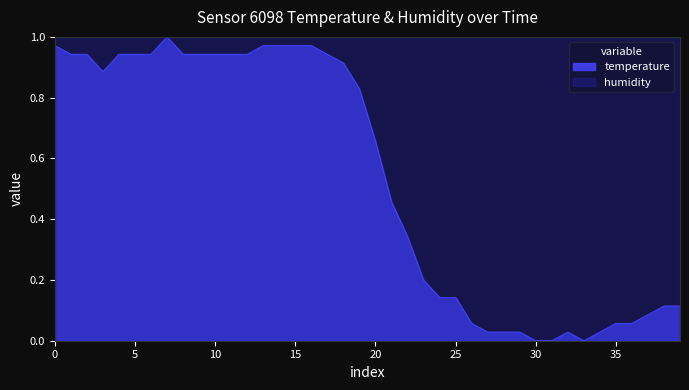

What is the sum of all values?

21.4